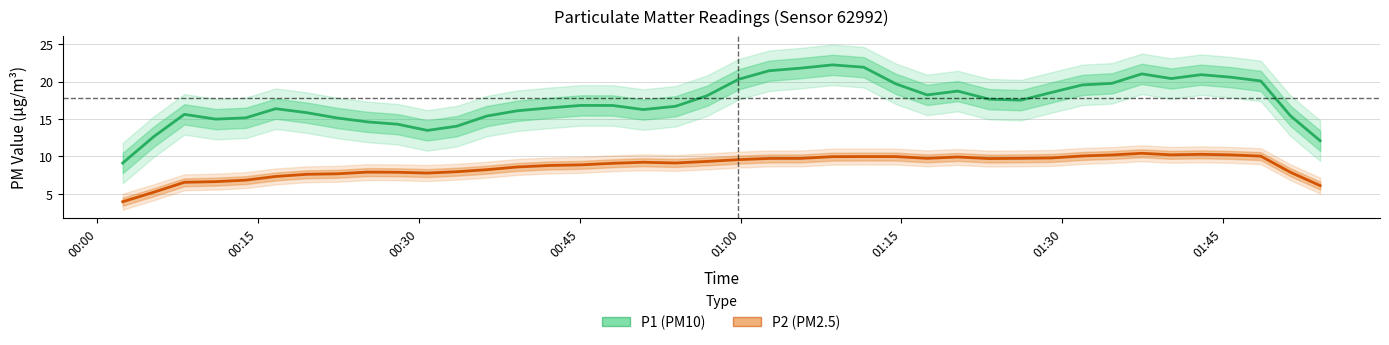

True or false: P1 (PM10) and P2 (PM2.5) intersect in this chart.

False